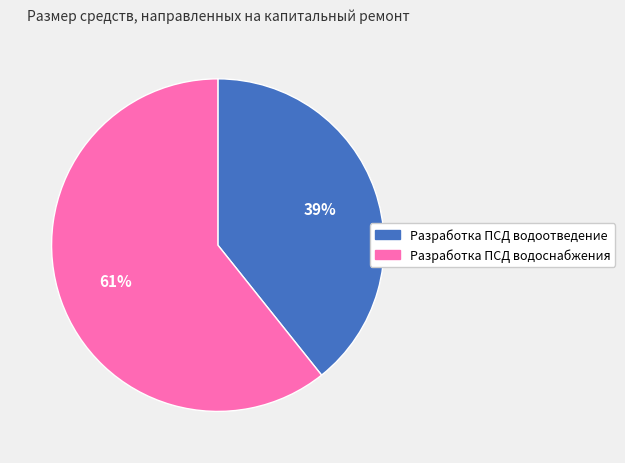

What percentage is the Разработка ПСД водоотведение slice, to the nearest percent?

39%